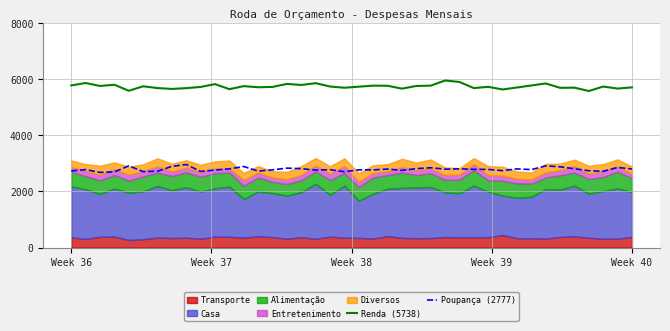

What is the maximum value for Renda (5738)?

5939.4